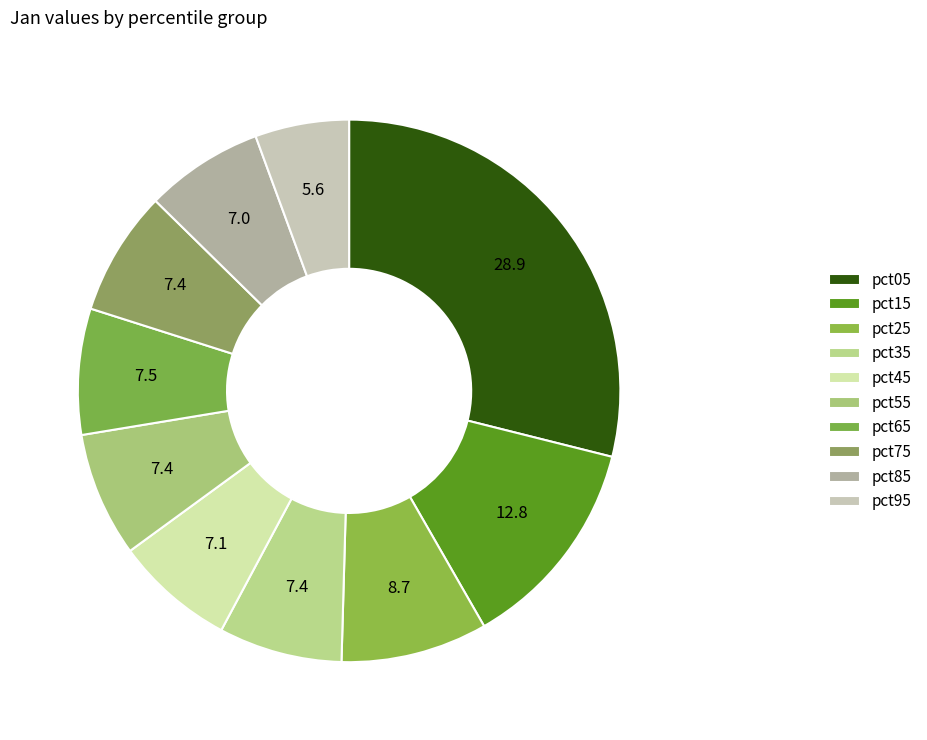

Count the number of slices in the pie.

10